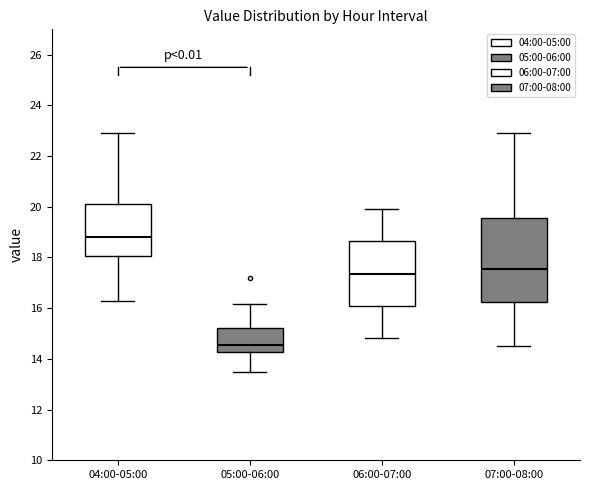

Reading left to right, transcribe this box plot: for each box, give where its median line is, the range the box spans, and where its two whiskers end, as read against the y-axis. The values are not printed on the chart, so give them approximately, as read against the axis.

04:00-05:00: median 18.8, box 18.0 to 20.0, whiskers 16.2 to 23.0
05:00-06:00: median 14.6, box 14.2 to 15.2, whiskers 13.6 to 16.2
06:00-07:00: median 17.4, box 16.2 to 18.6, whiskers 14.8 to 20.0
07:00-08:00: median 17.6, box 16.2 to 19.6, whiskers 14.6 to 23.0